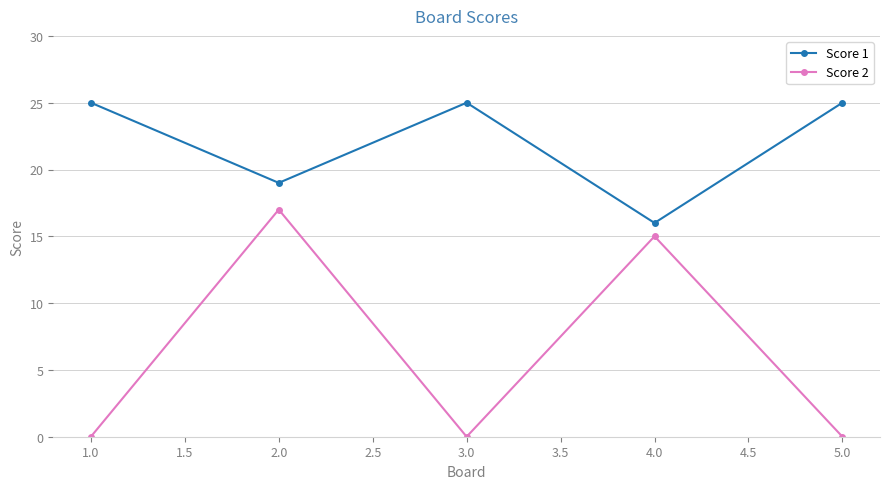

What is the value of the Score 2 point at the 2nd from the left?

17